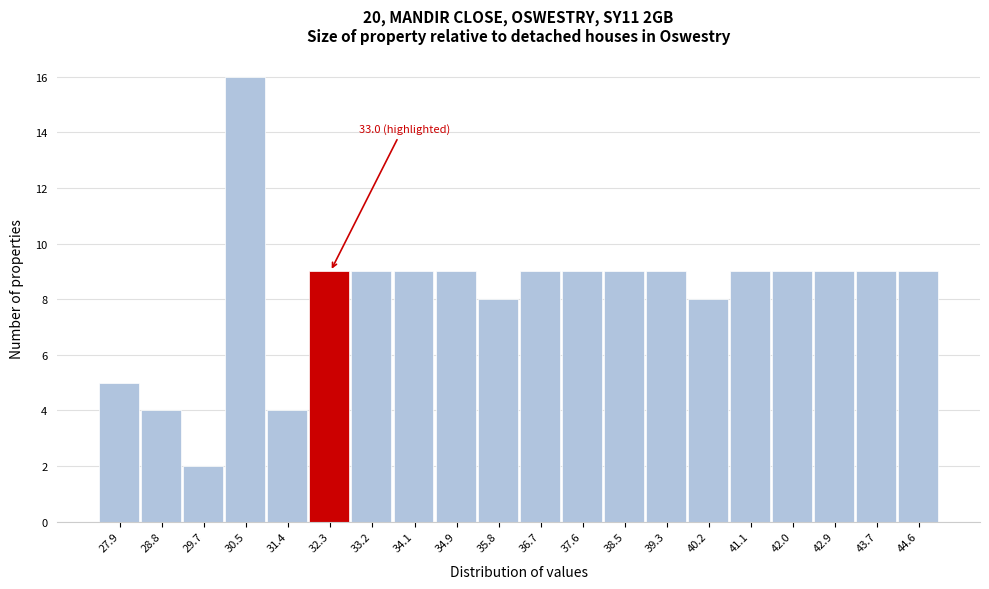

Reading right to left, extract all data points from this chart.

44.6=9	43.7=9	42.9=9	42.0=9	41.1=9	40.2=8	39.3=9	38.5=9	37.6=9	36.7=9	35.8=8	34.9=9	34.1=9	33.2=9	32.3=9	31.4=4	30.5=16	29.7=2	28.8=4	27.9=5